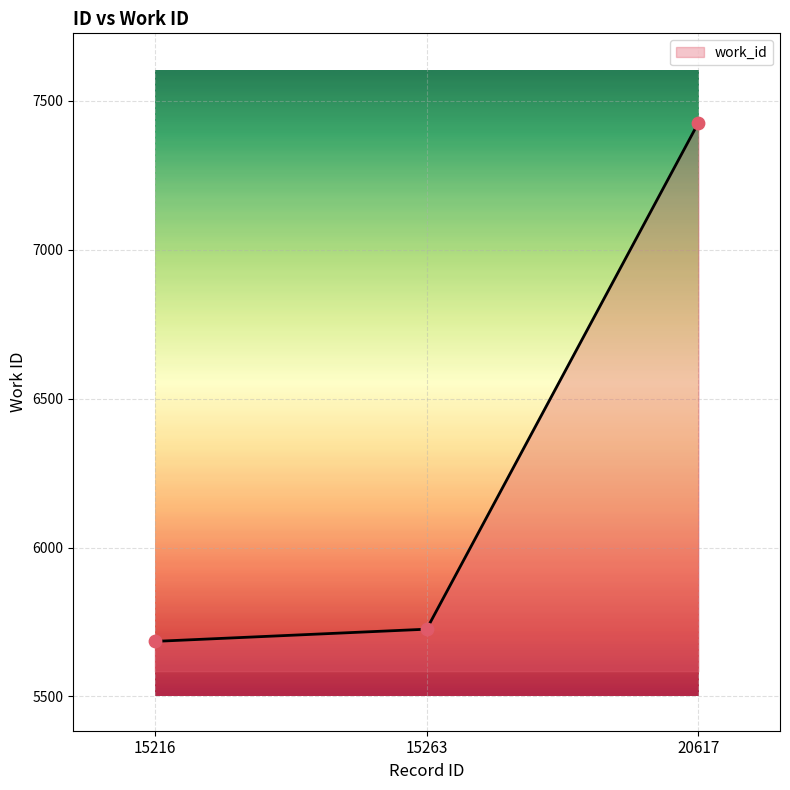

What is the change in value from 15263 to 20617?

+1701